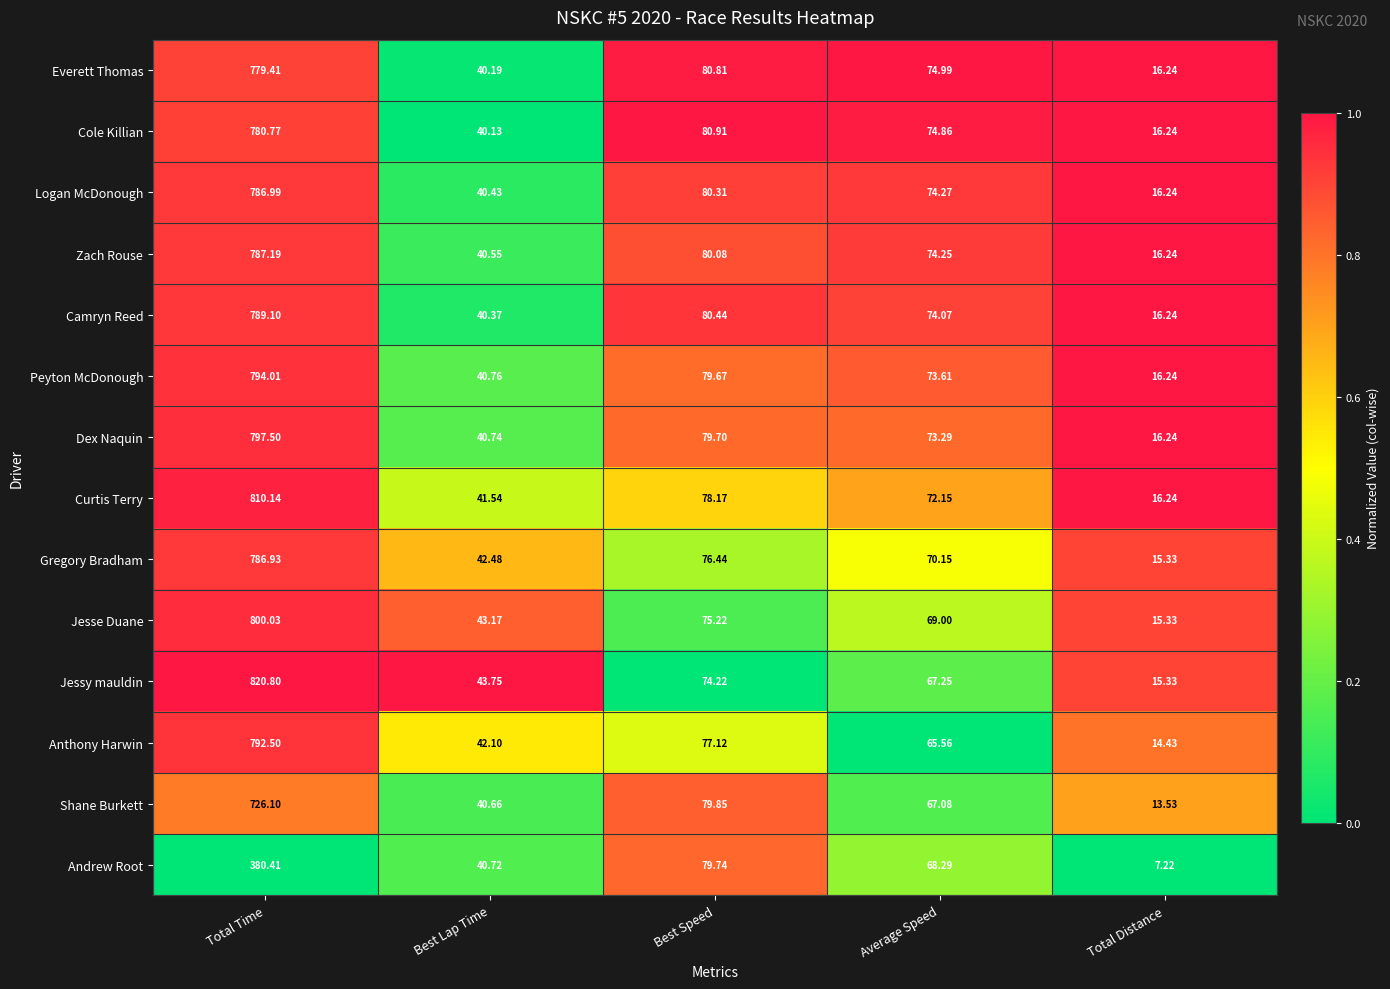

At which category does the chart reach its minimum across all series?

Total Distance